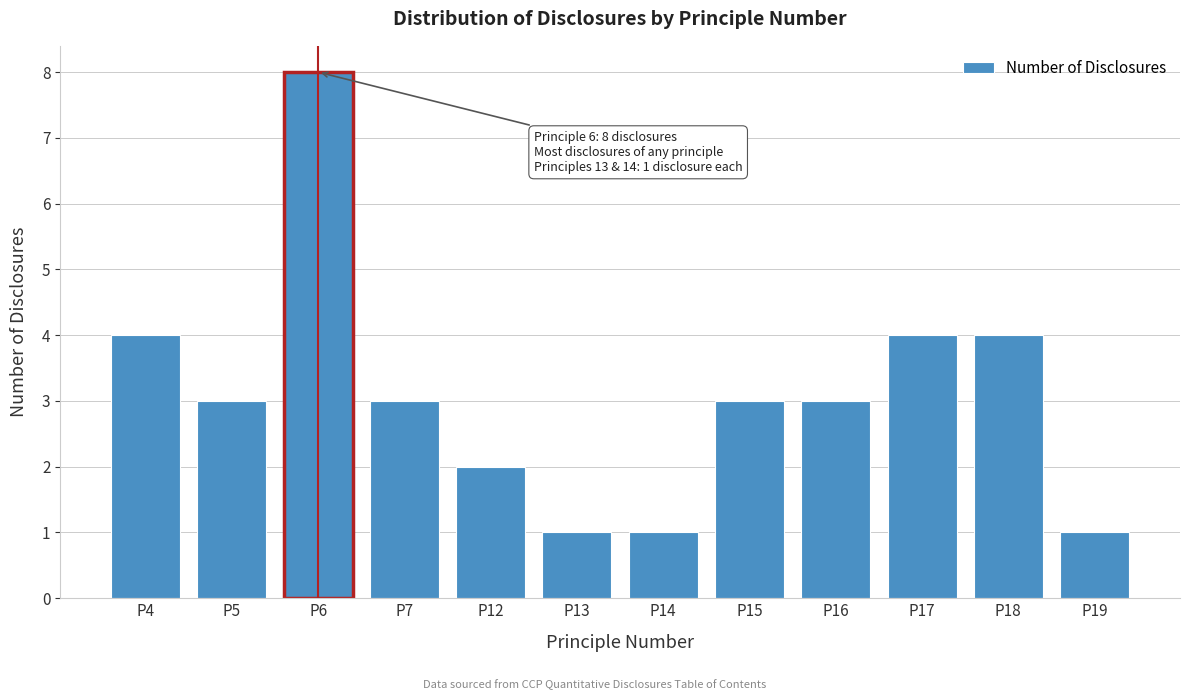

Reading left to right, list all the values displayed in this chart.

4	3	8	3	2	1	1	3	3	4	4	1